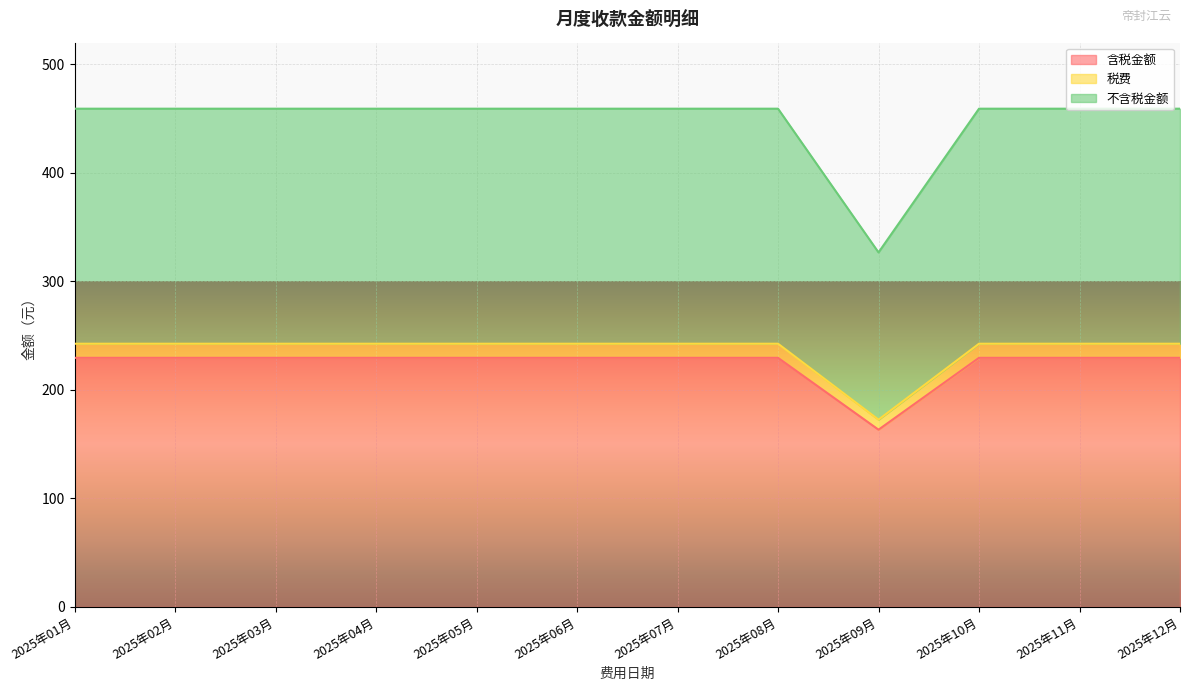

Does the chart display data point markers on the line(s)?

No